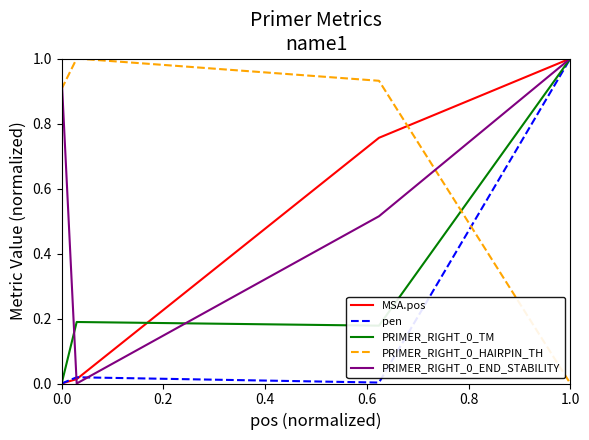

At which category is the sum across all series the highest?

1.0